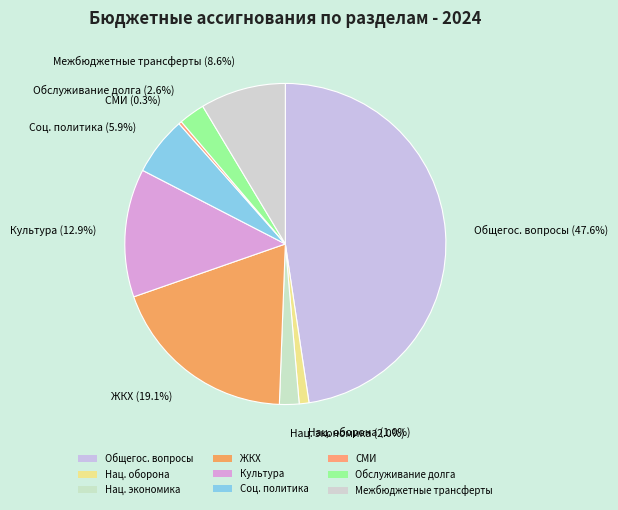

What percentage do Межбюджетные трансферты and Общегос. вопросы together represent?

56.2%